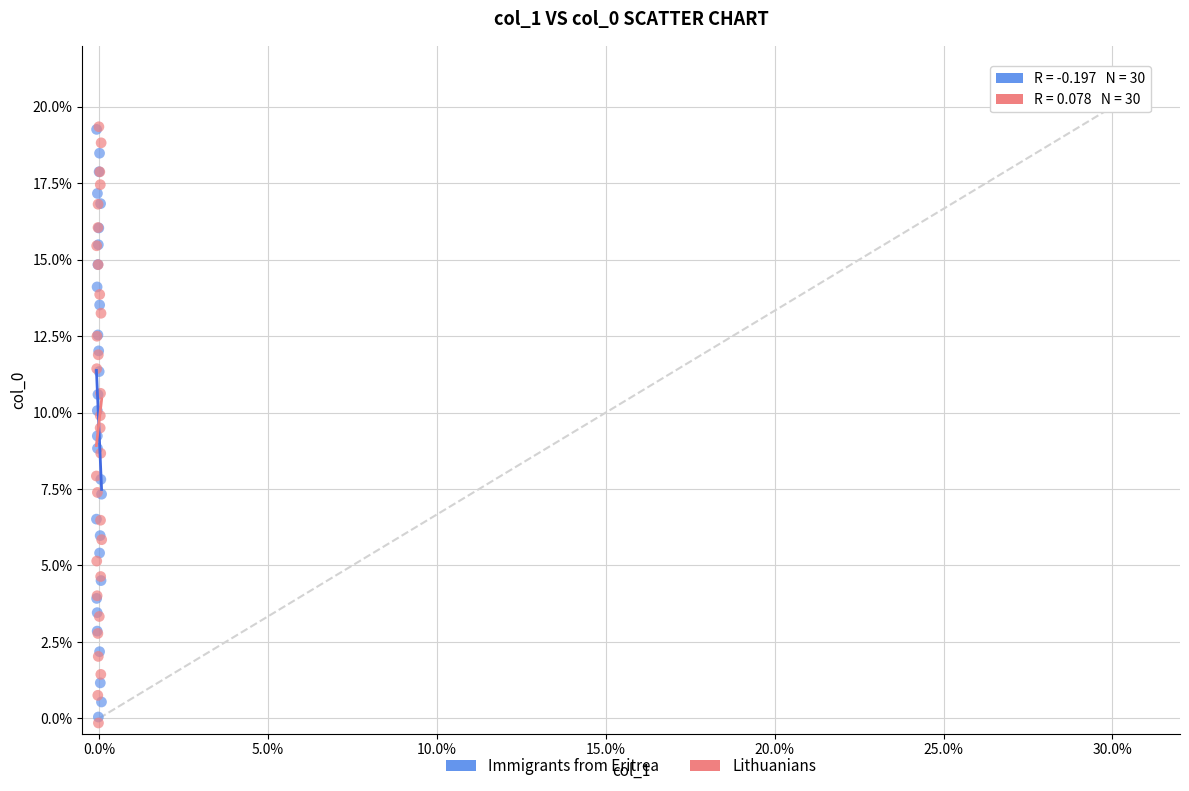

What are all the series names shown in the legend?

Immigrants from Eritrea, Lithuanians